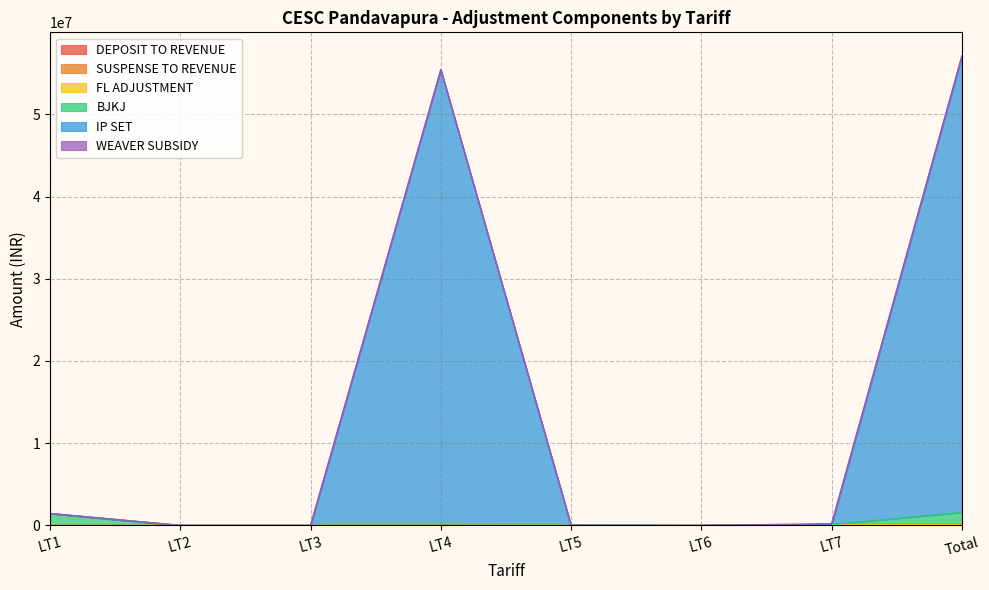

What is the total value across all series at LT3?

330.0